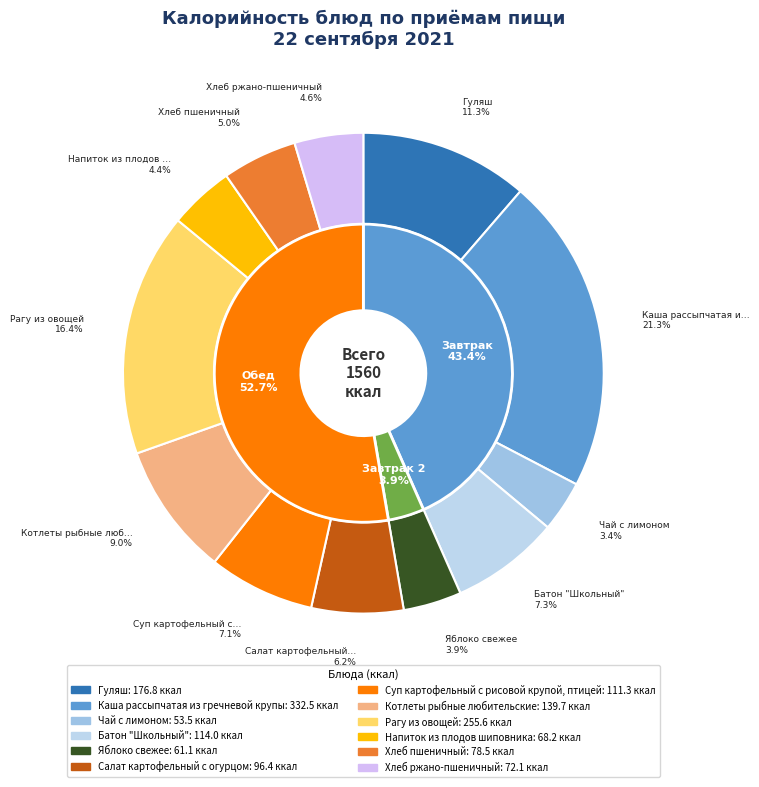

What is the largest slice in the pie chart?

Каша рассыпчатая из гречневой крупы